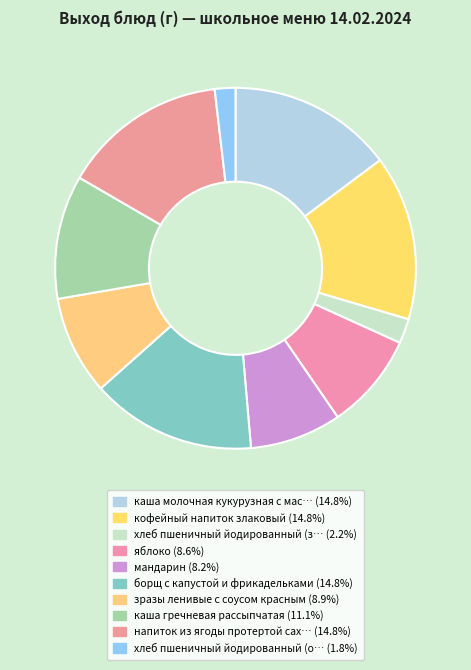

Count the number of slices in the pie.

10